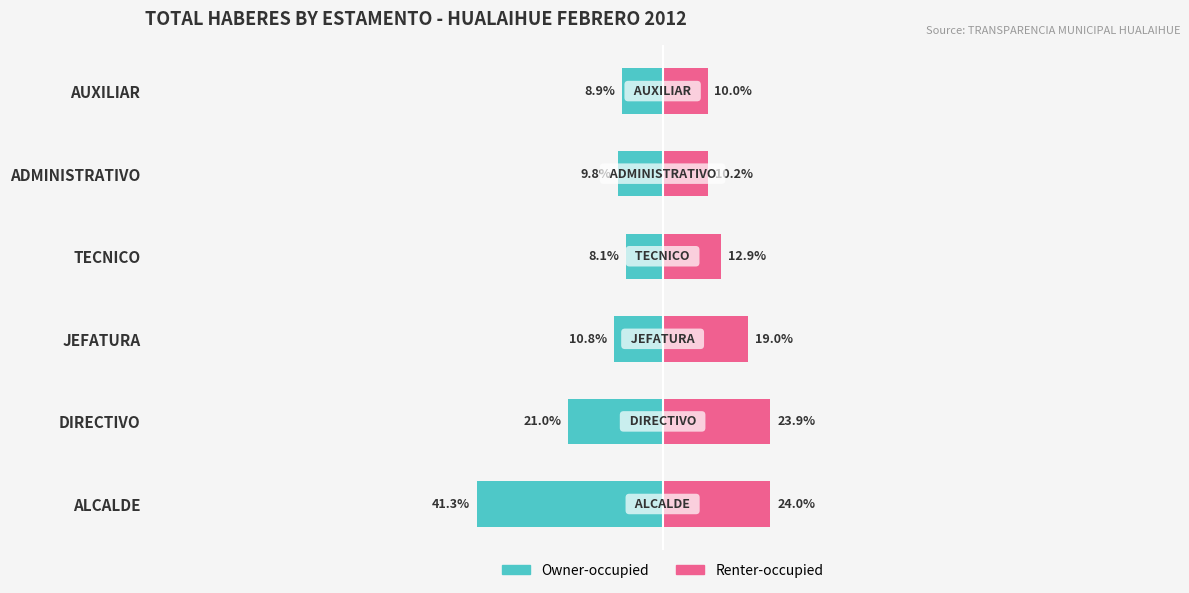

Which series has the widest spread of values?

Owner-occupied